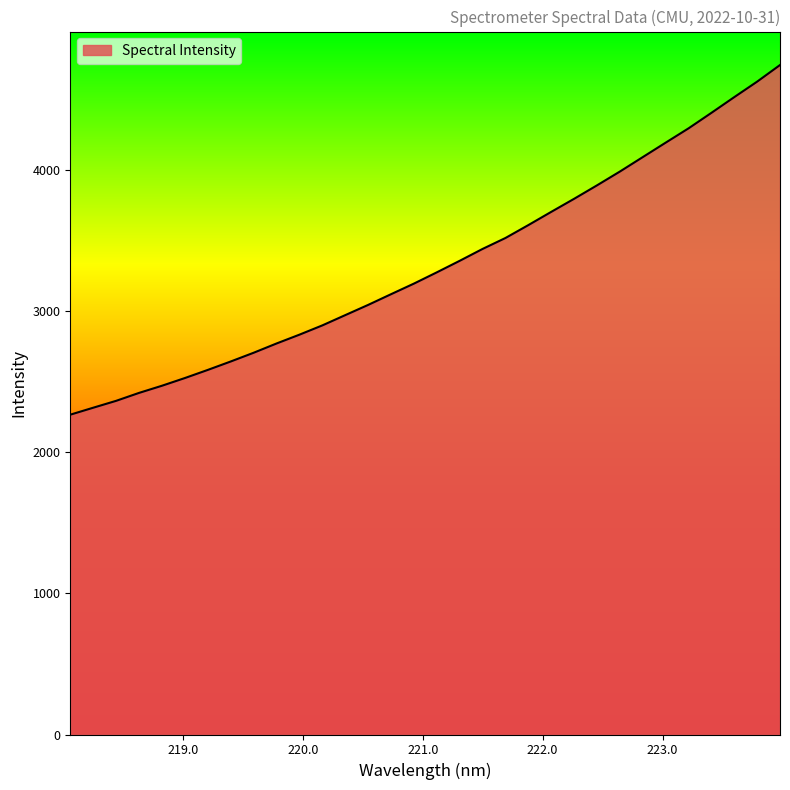

What is the smallest value displayed?

2265.9